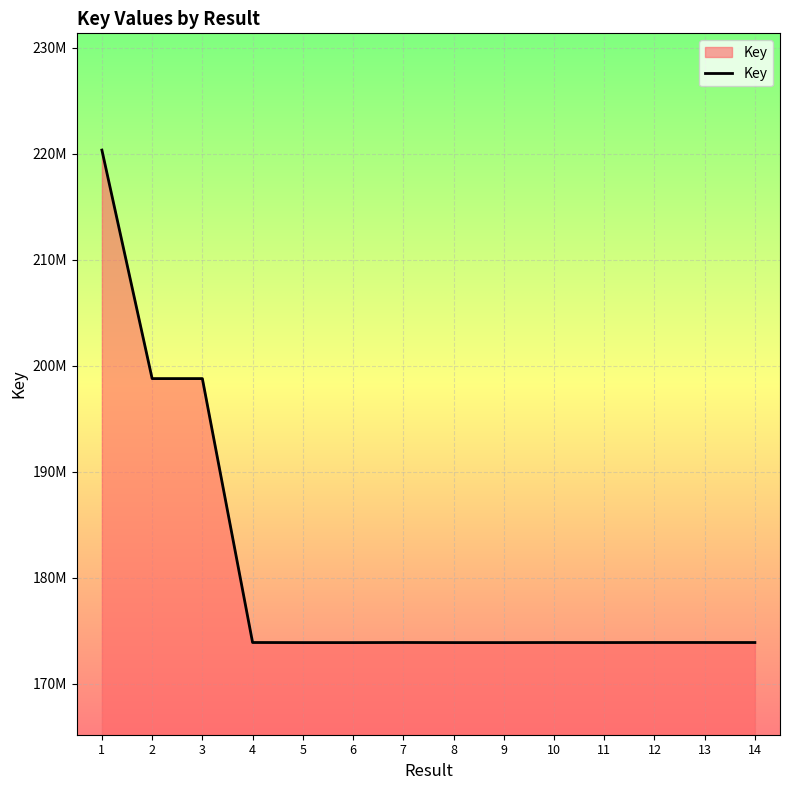

Where does the data first go above 173884141?

1